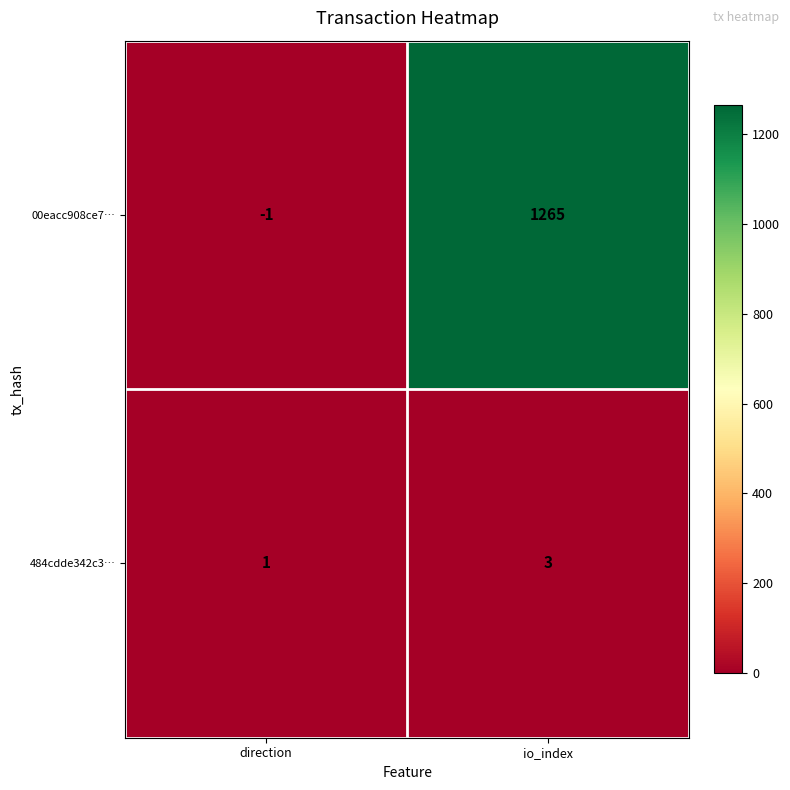

What value does the 484cdde342c3… series have at io_index?

3